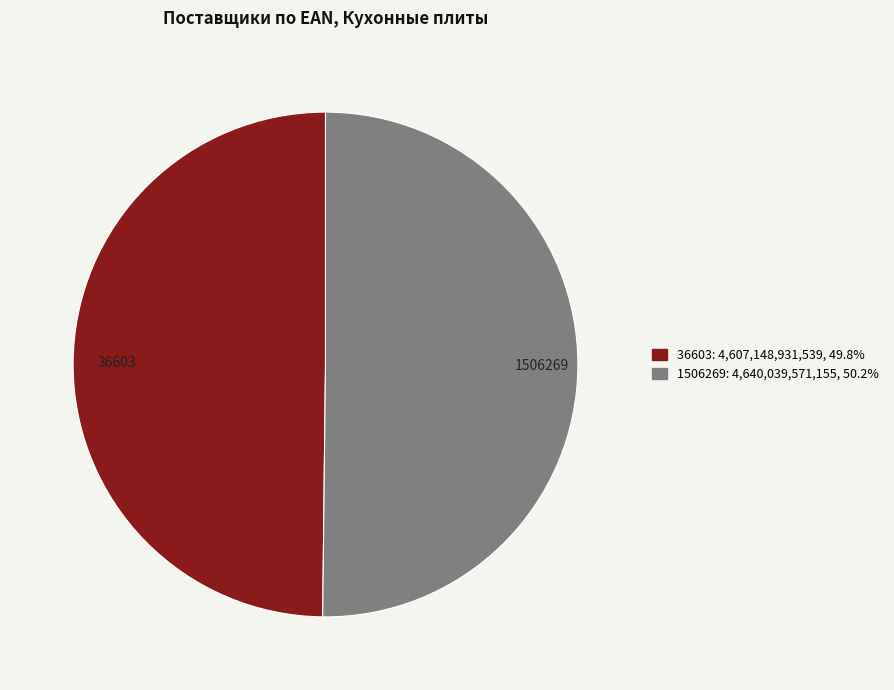

Is the sum of 36603 and 1506269 greater than half?

Yes